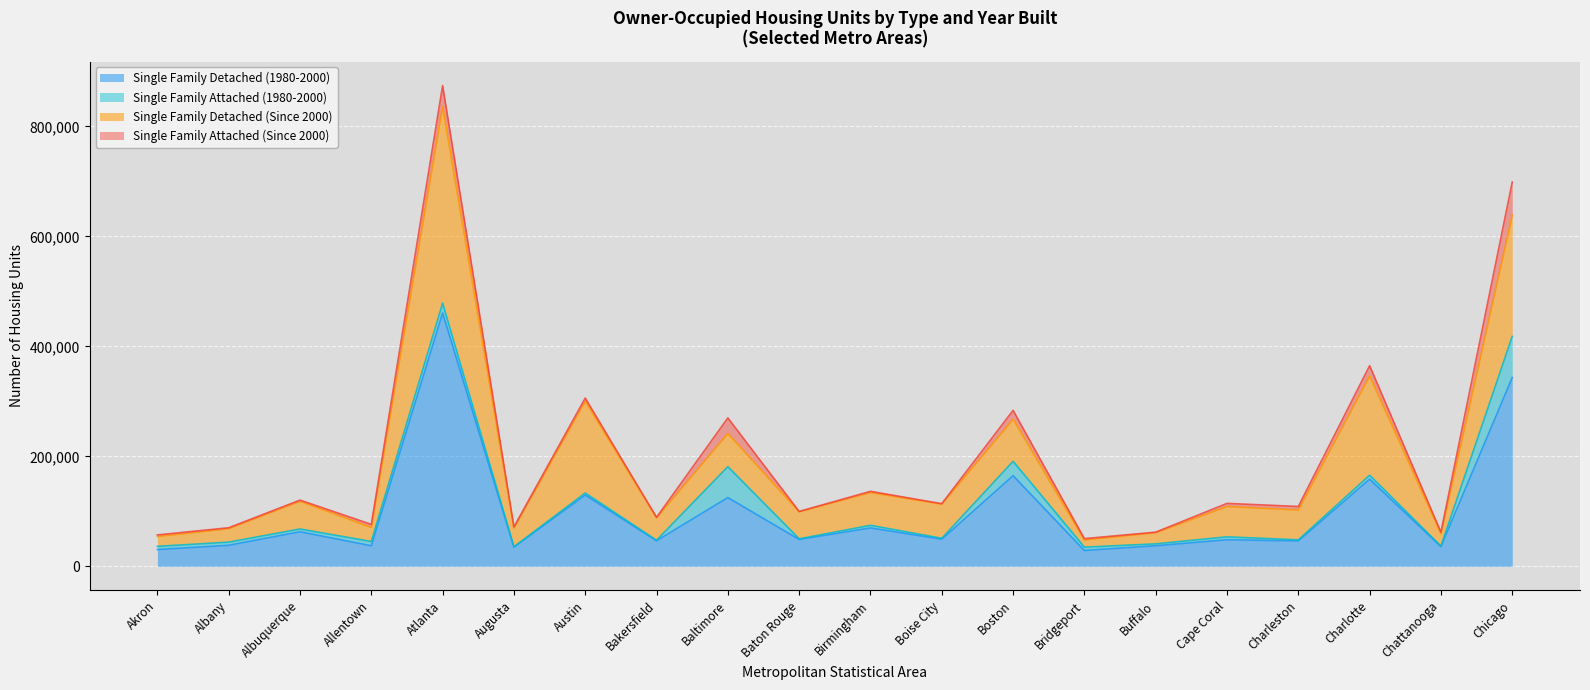

Which category has the highest value across all series?

Atlanta